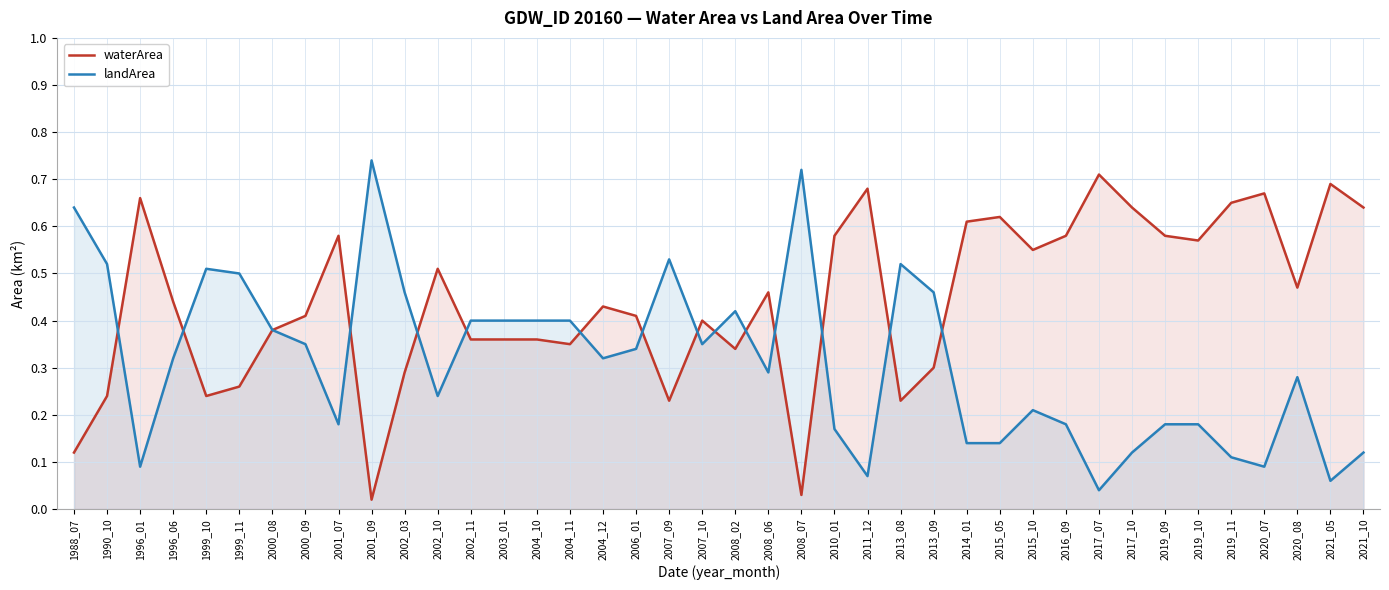

List the labels in order of landArea value, smallest first.

2017_07, 2021_05, 2011_12, 1996_01, 2020_07, 2019_11, 2017_10, 2021_10, 2014_01, 2015_05, 2010_01, 2001_07, 2016_09, 2019_09, 2019_10, 2015_10, 2002_10, 2020_08, 2008_06, 1996_06, 2004_12, 2006_01, 2000_09, 2007_10, 2000_08, 2002_11, 2003_01, 2004_10, 2004_11, 2008_02, 2002_03, 2013_09, 1999_11, 1999_10, 1990_10, 2013_08, 2007_09, 1988_07, 2008_07, 2001_09